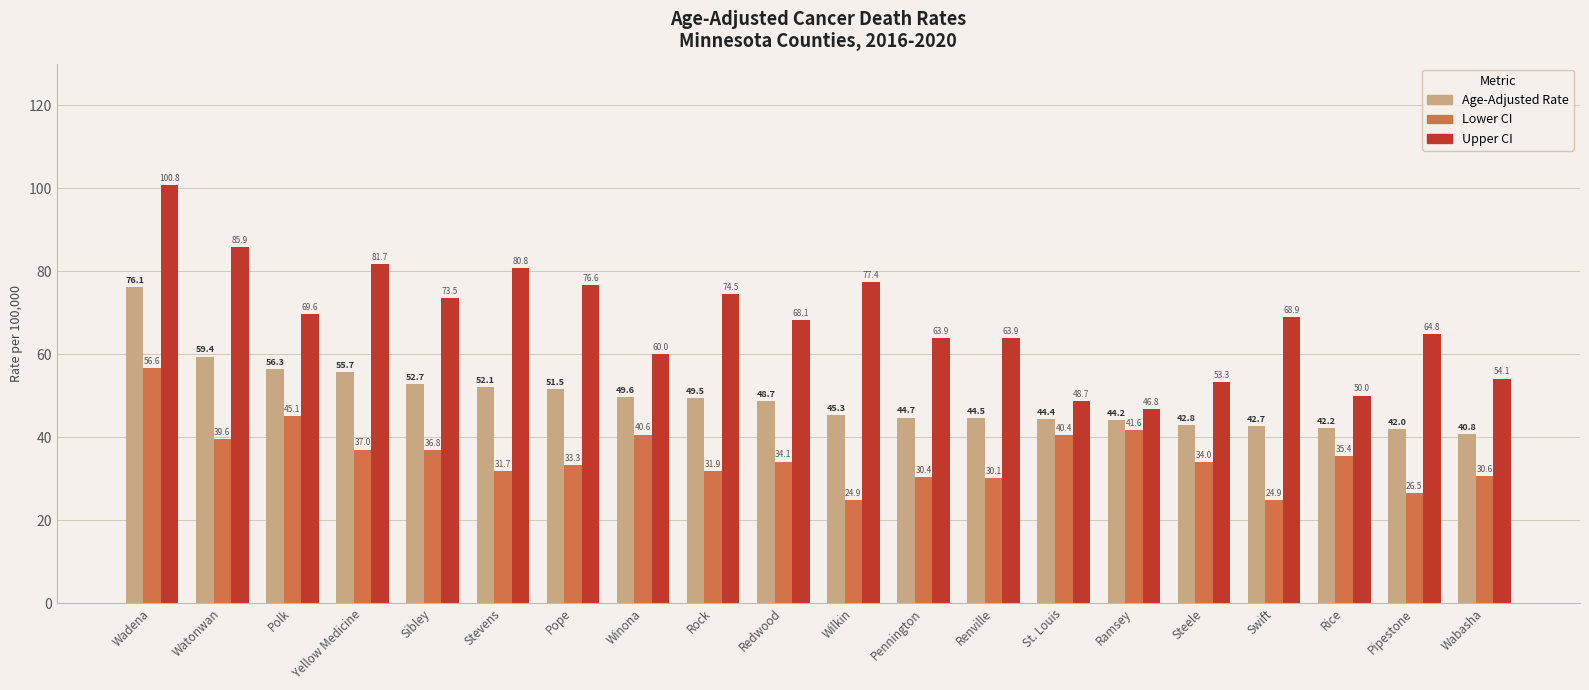

What is the difference between the highest and lowest values at Ramsey?

5.2